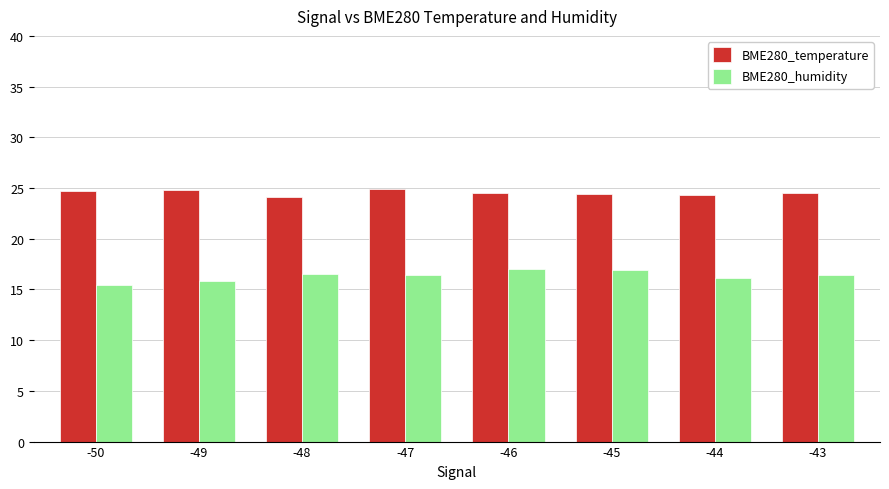

What is the difference between the BME280_humidity values at -46 and -47?

0.6